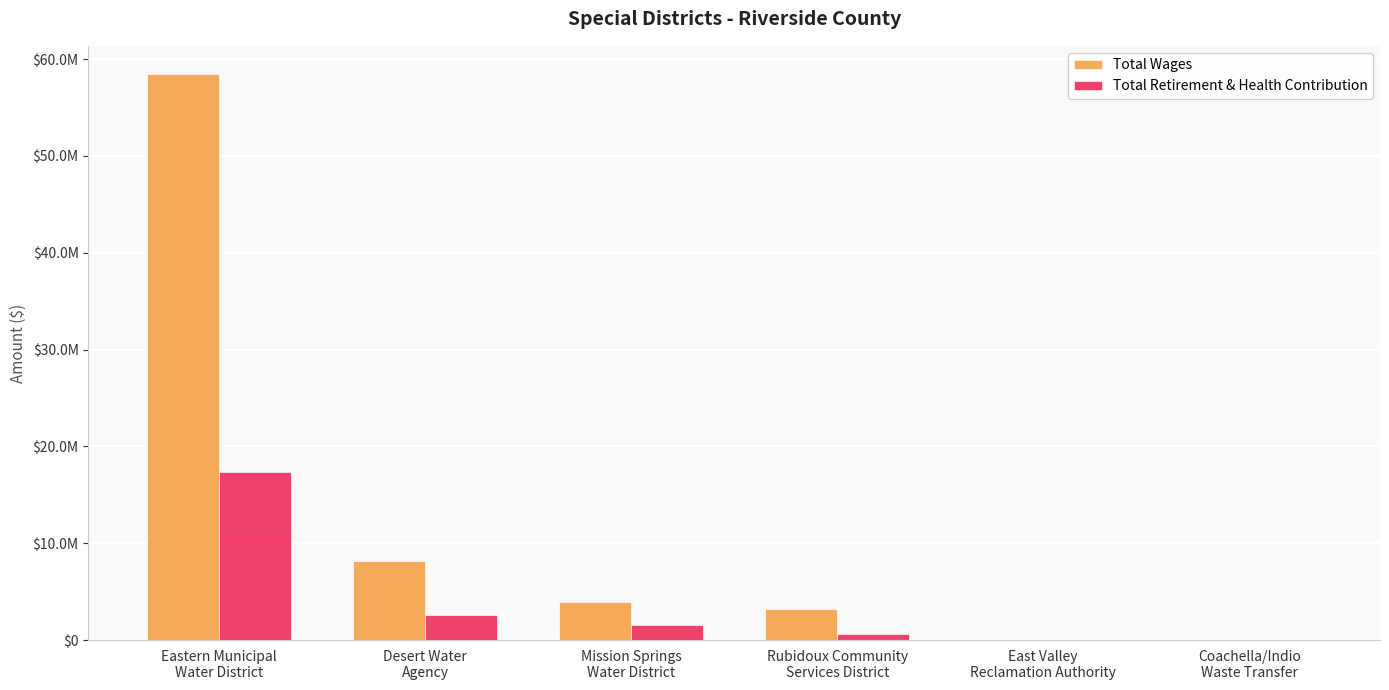

What is the sum of all Total Wages values?

73753288